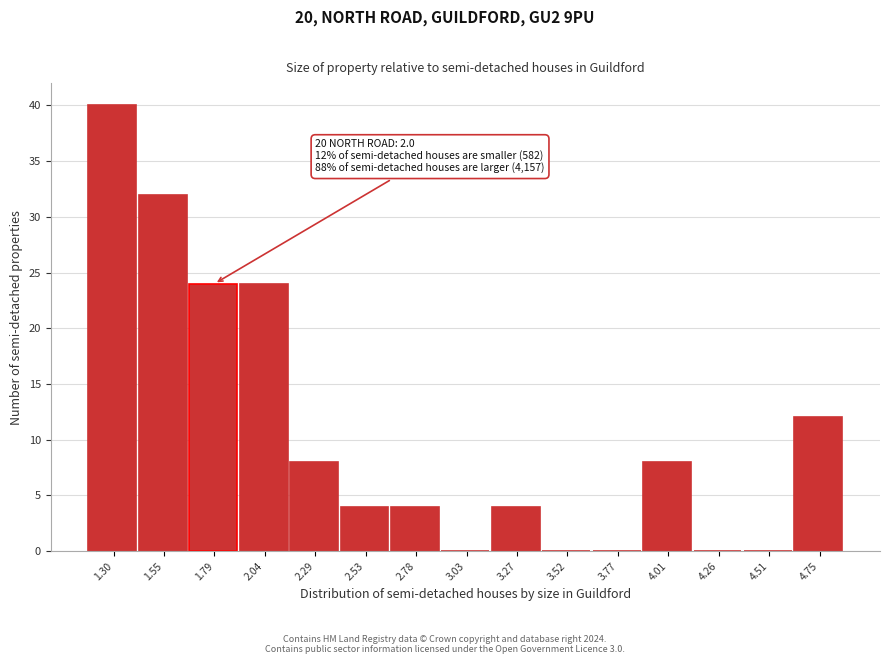

Reading left to right, extract all data points from this chart.

1.30=40	1.55=32	1.79=24	2.04=24	2.29=8	2.53=4	2.78=4	3.03=0	3.27=4	3.52=0	3.77=0	4.01=8	4.26=0	4.51=0	4.75=12